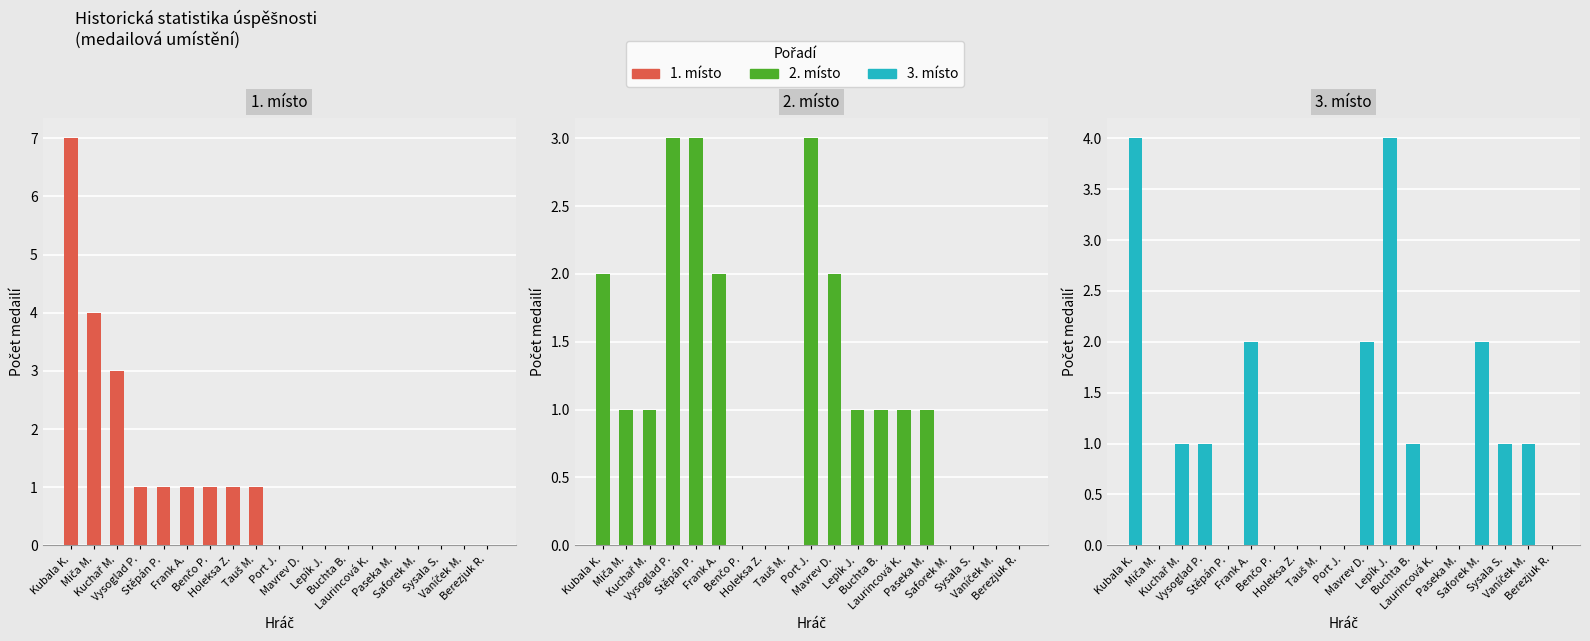

How many values in the 2. místo series exceed 1?

6